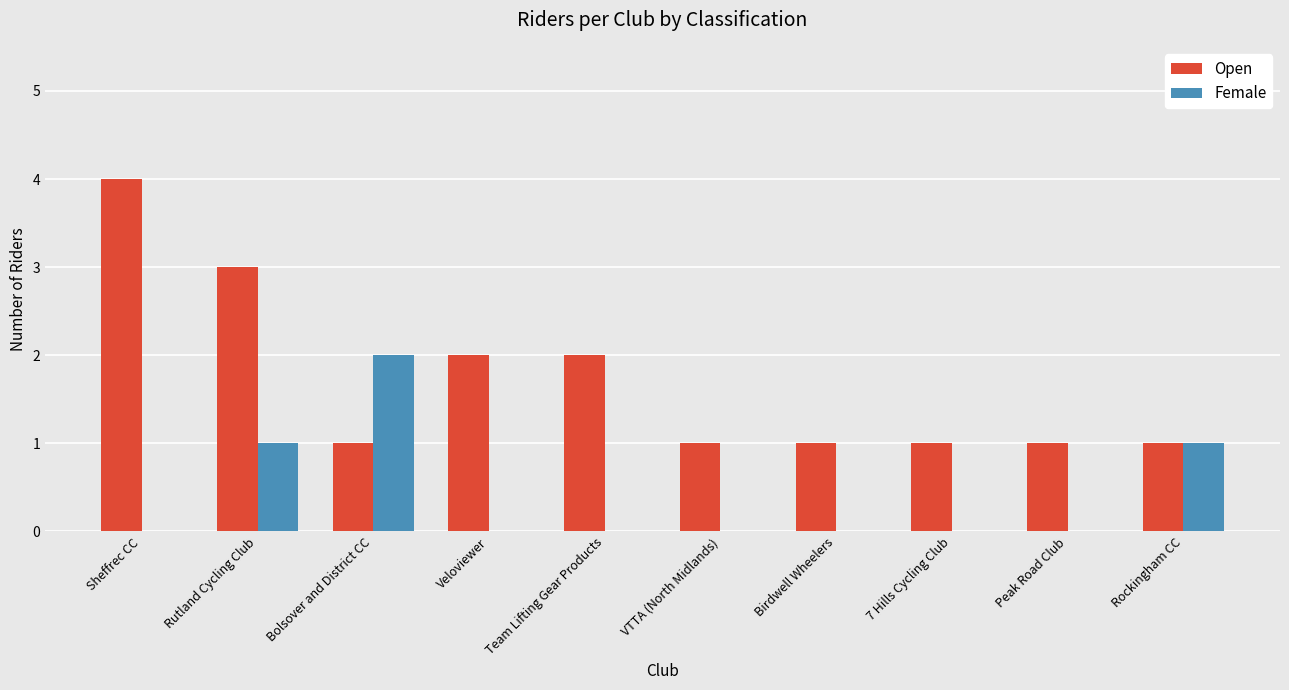

True or false: Female has a value of 0 at Peak Road Club.

True